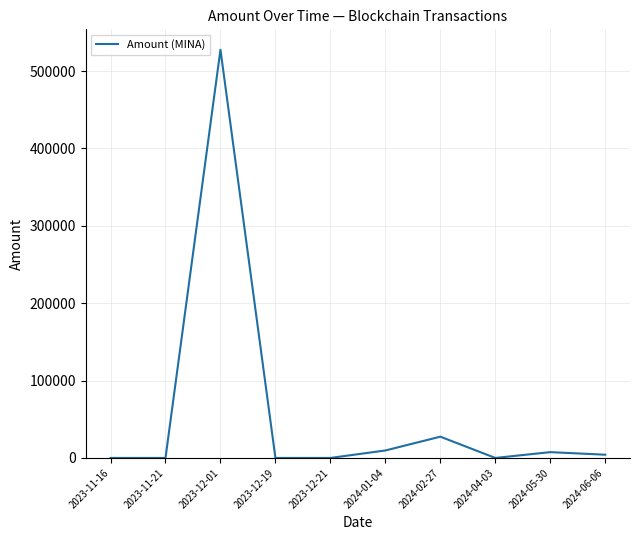

Is it true that the value at 2024-04-03 is -293585.0?

False